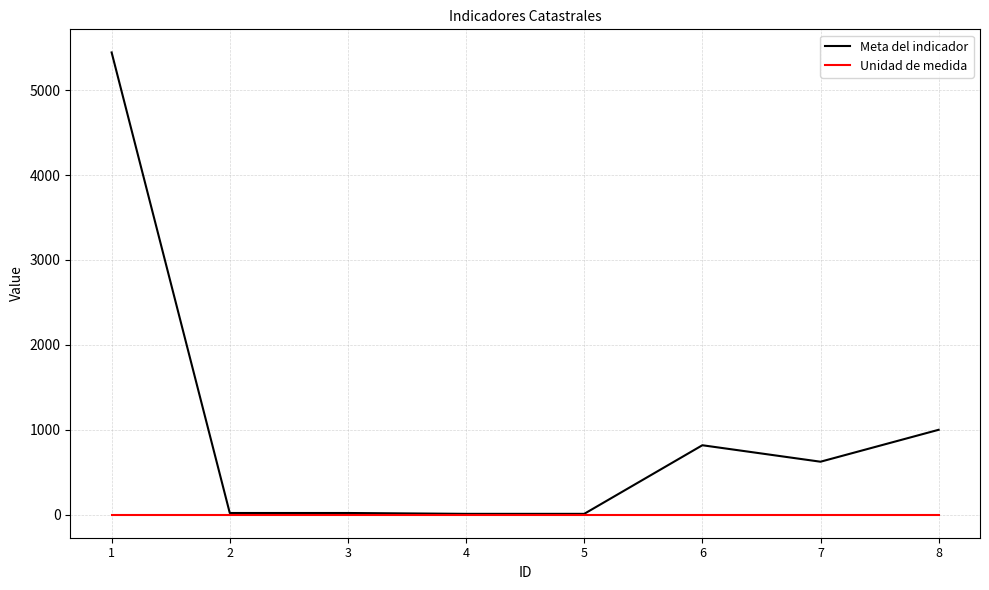

Which series has the largest total across all categories?

Meta del indicador